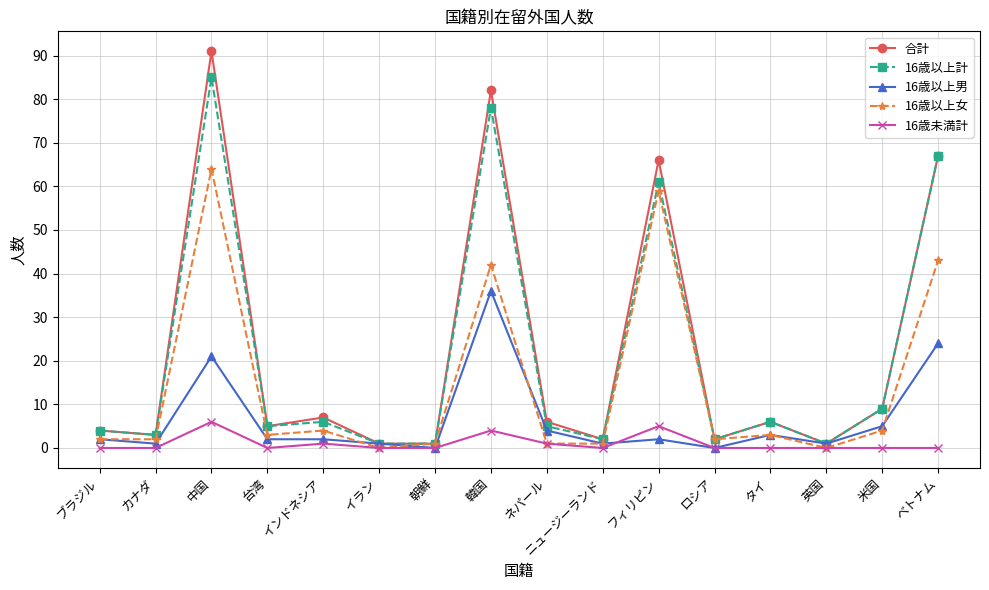

Reading left to right, what are all the values shown in this chart?

合計: 4	3	91	5	7	1	1	82	6	2	66	2	6	1	9	67
16歳以上計: 4	3	85	5	6	1	1	78	5	2	61	2	6	1	9	67
16歳以上男: 2	1	21	2	2	1	0	36	4	1	2	0	3	1	5	24
16歳以上女: 2	2	64	3	4	0	1	42	1	1	59	2	3	0	4	43
16歳未満計: 0	0	6	0	1	0	0	4	1	0	5	0	0	0	0	0